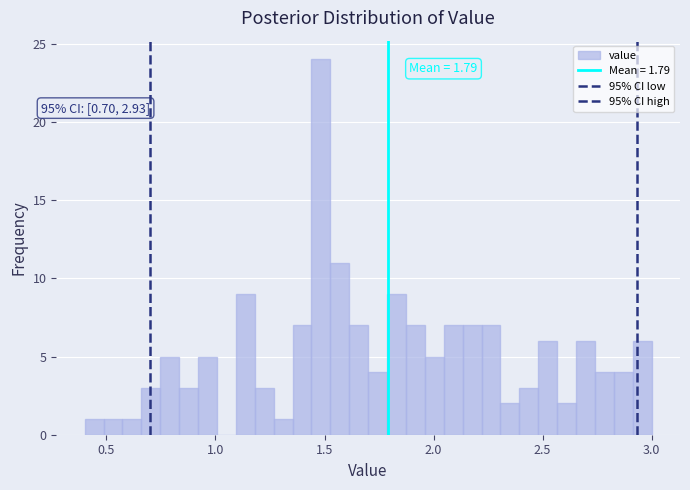

Around what value on the x-axis is the tallest bar? Give the approximate position of its centre, as read against the axis.

1.50